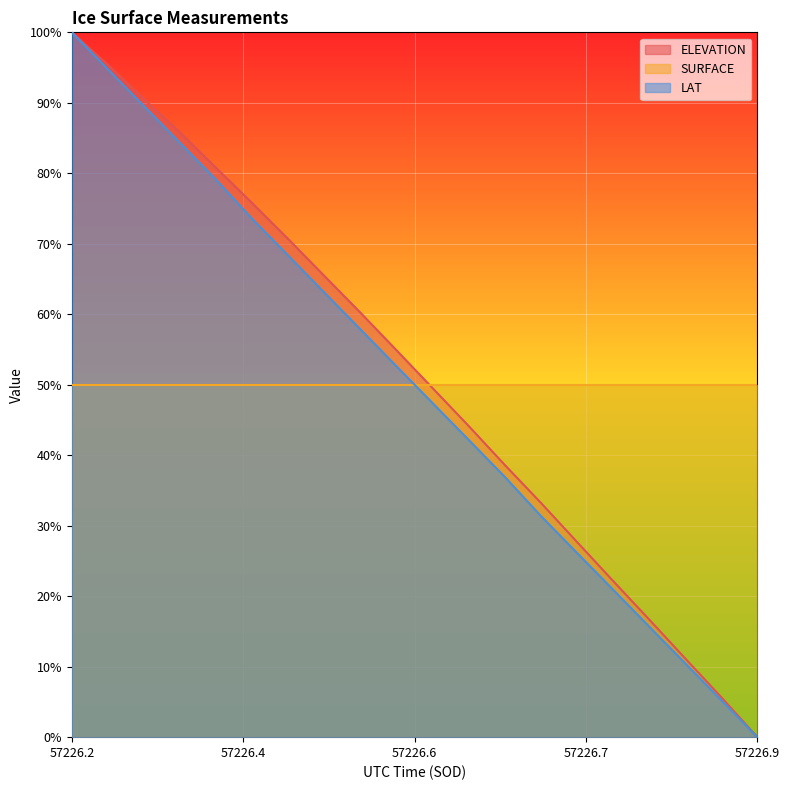

Which label corresponds to the largest value in the chart?

57226.2